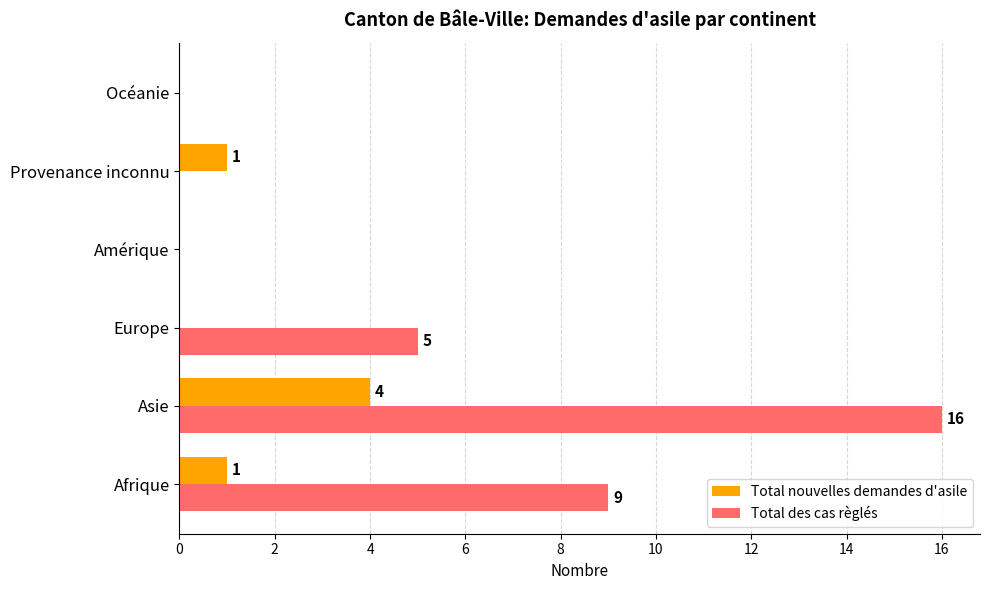

Read the Total des cas règlés value at Afrique.

9